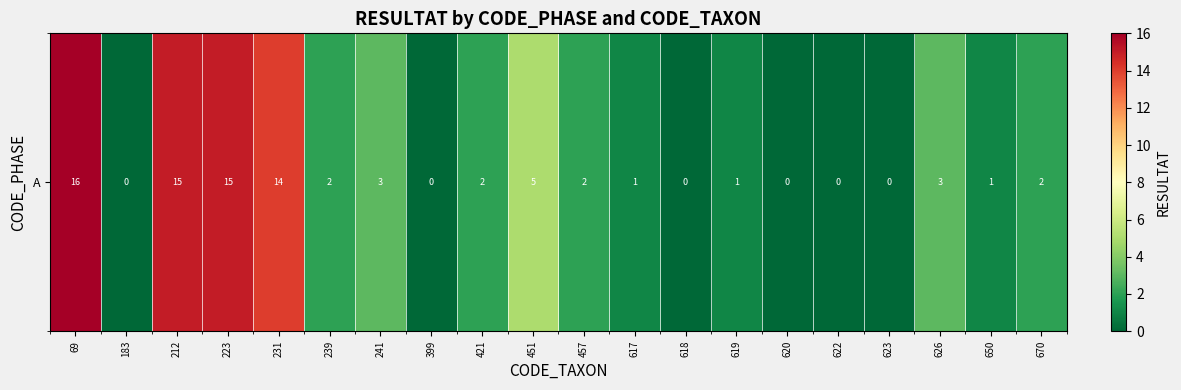

List the labels in order of value, smallest first.

183, 399, 618, 620, 622, 623, 617, 619, 650, 239, 421, 457, 670, 241, 626, 451, 231, 212, 223, 69